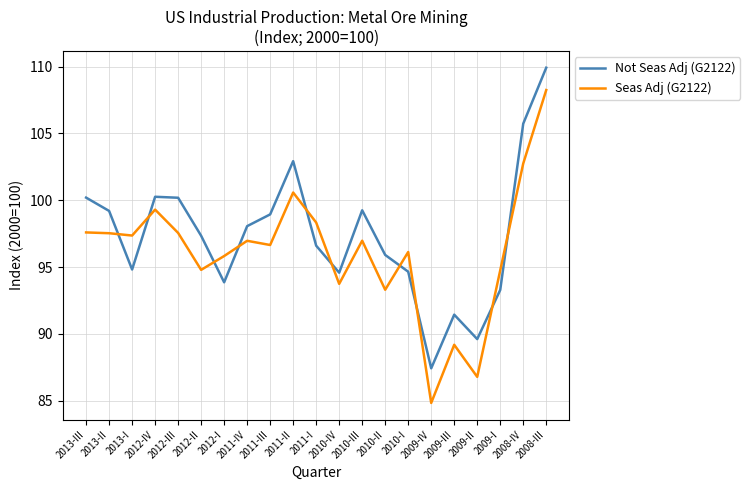

Which series has the largest range (max minus min)?

Seas Adj (G2122)